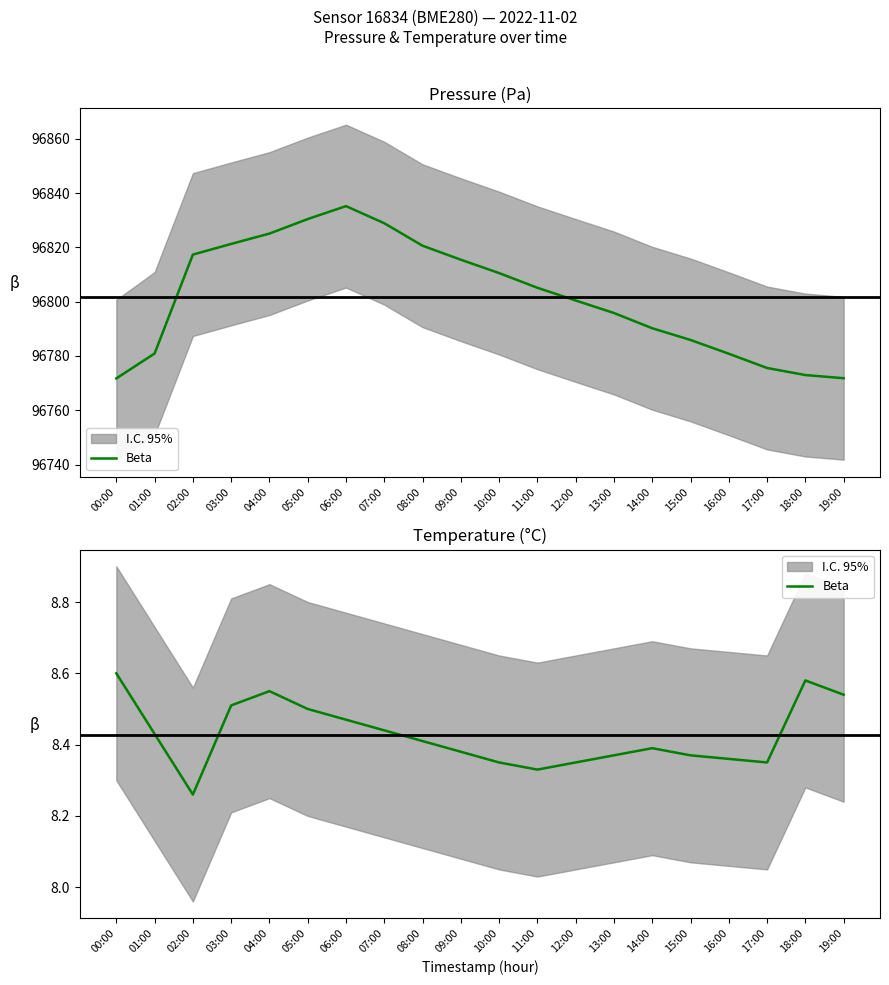

What is the ratio of the value at 18:00 to the value at 19:00?

1.0